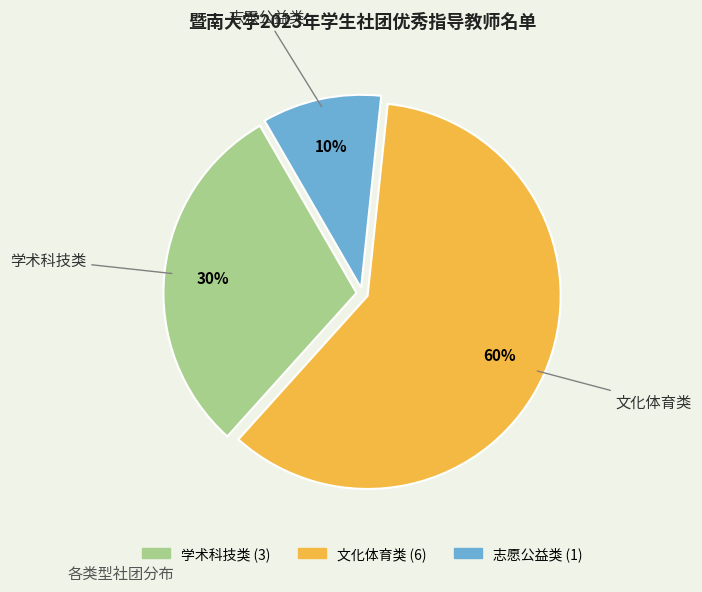

Which category has the biggest portion of the pie?

文化体育类